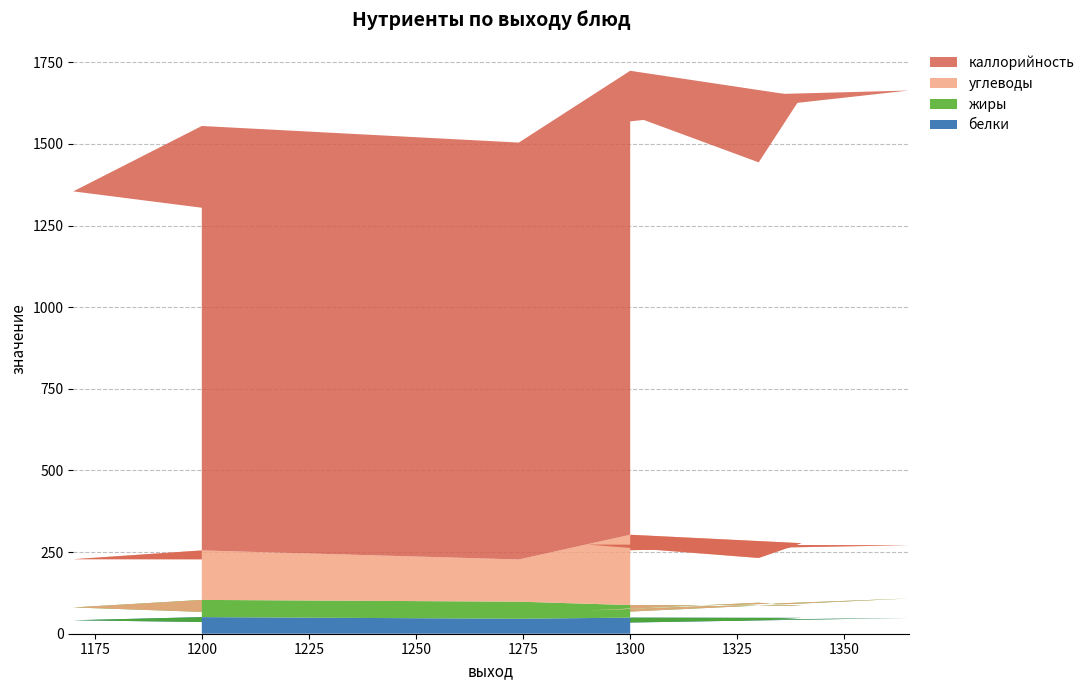

Reading left to right, transcribe all the data shown in this chart.

белки: 1300=34.3	1365=48.3	1290=37.6	1330=42.1	1340=48.5	1300=49.3	1274=45.9	1200=50.8	1170=41.2	1200=35.8
жиры: 1300=33.5	1365=59.5	1290=33.4	1330=52.8	1340=37.3	1300=38.5	1274=52.3	1200=52.7	1170=39.3	1200=31.0
углеводы: 1300=187.9	1365=163.1	1290=202.0	1330=137.0	1340=191.5	1300=215.4	1274=129.2	1200=151.6	1170=147.6	1200=161.0
каллорийность: 1300=1313.3	1365=1392.5	1290=1364.2	1330=1211.5	1340=1368.0	1300=1420.8	1274=1276.7	1200=1299.8	1170=1126.5	1200=1076.7